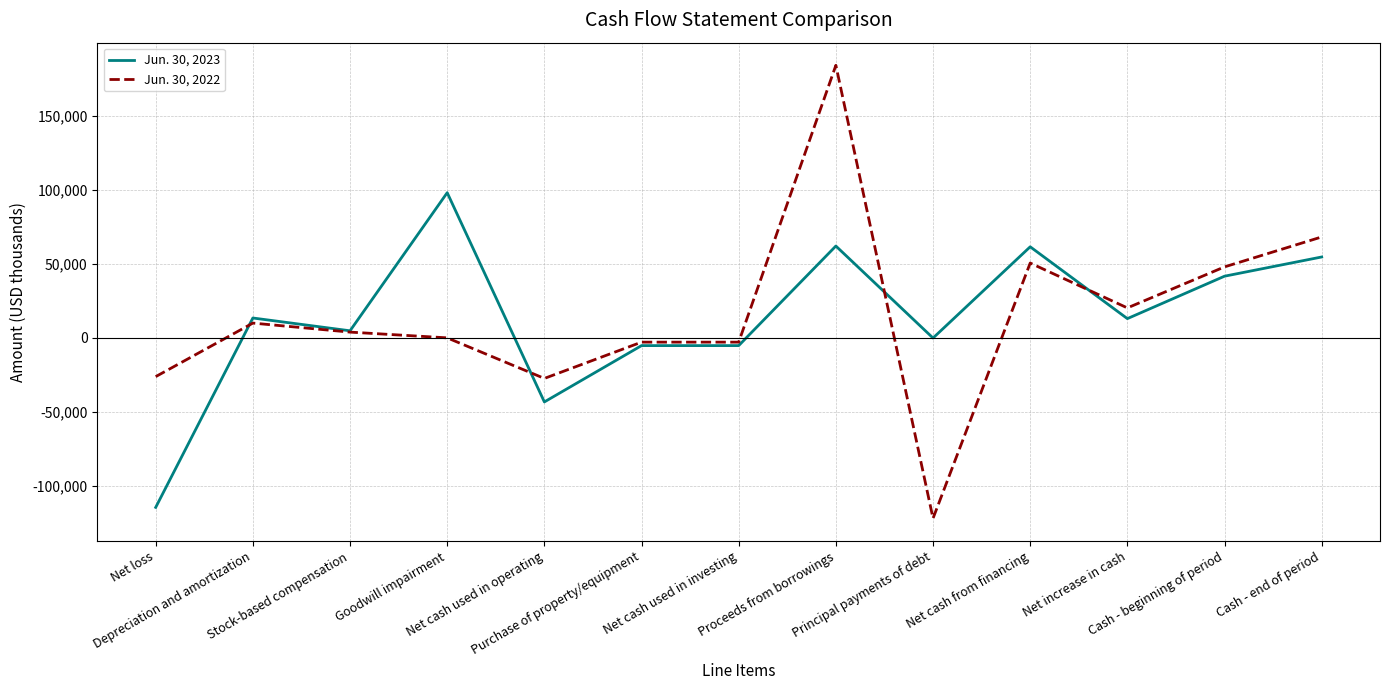

True or false: Jun. 30, 2023 and Jun. 30, 2022 cross at least once.

True